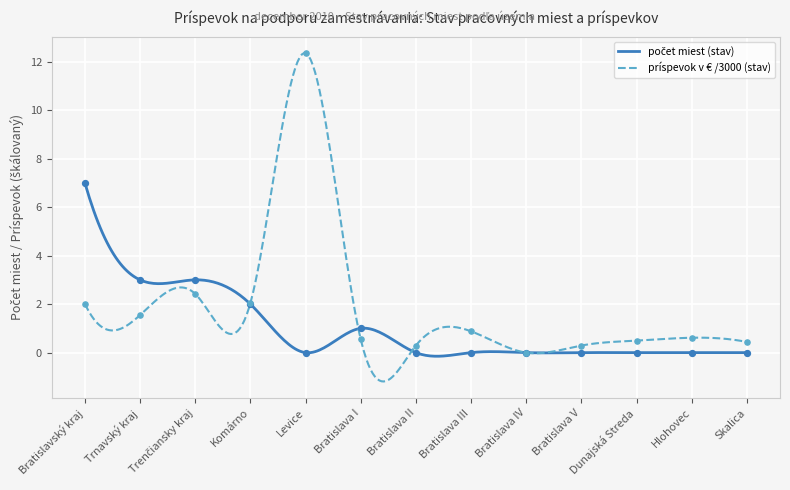

Which series reaches the maximum Y coordinate?

celkový príspevok v € (stav)